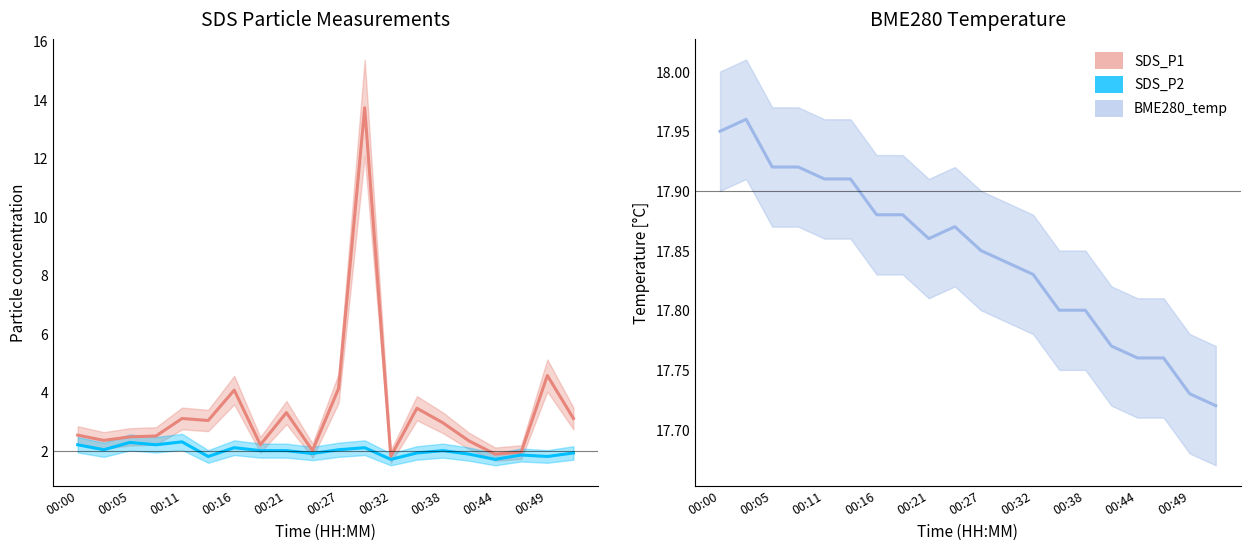

What is the value of the SDS_P2 point at the 7th from the left?

2.1